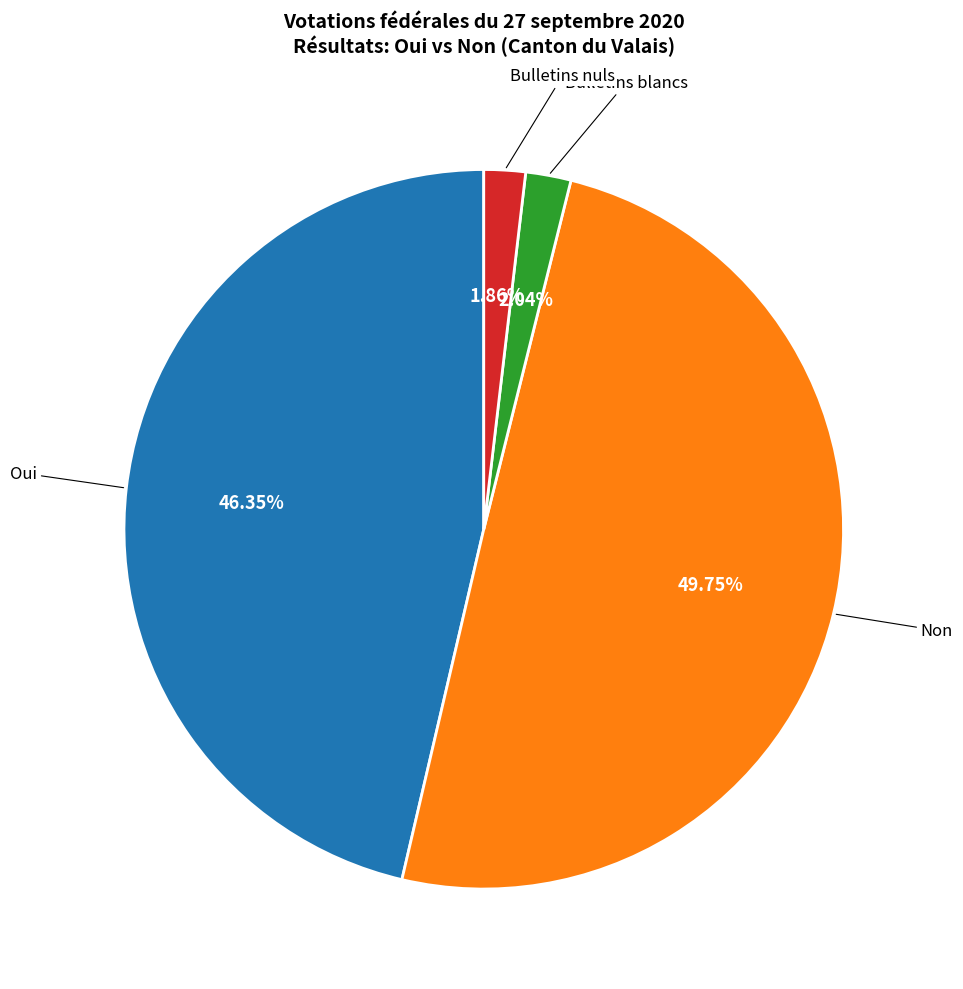

How many slices are in this pie chart?

4